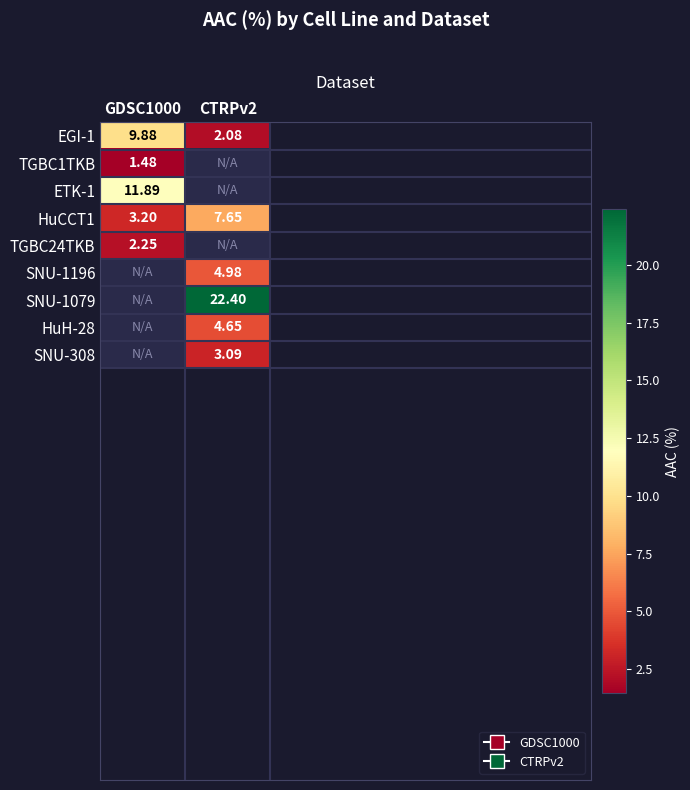

List the series in order of their peak value, lowest first.

TGBC1TKB, TGBC24TKB, SNU-308, HuH-28, SNU-1196, HuCCT1, EGI-1, ETK-1, SNU-1079